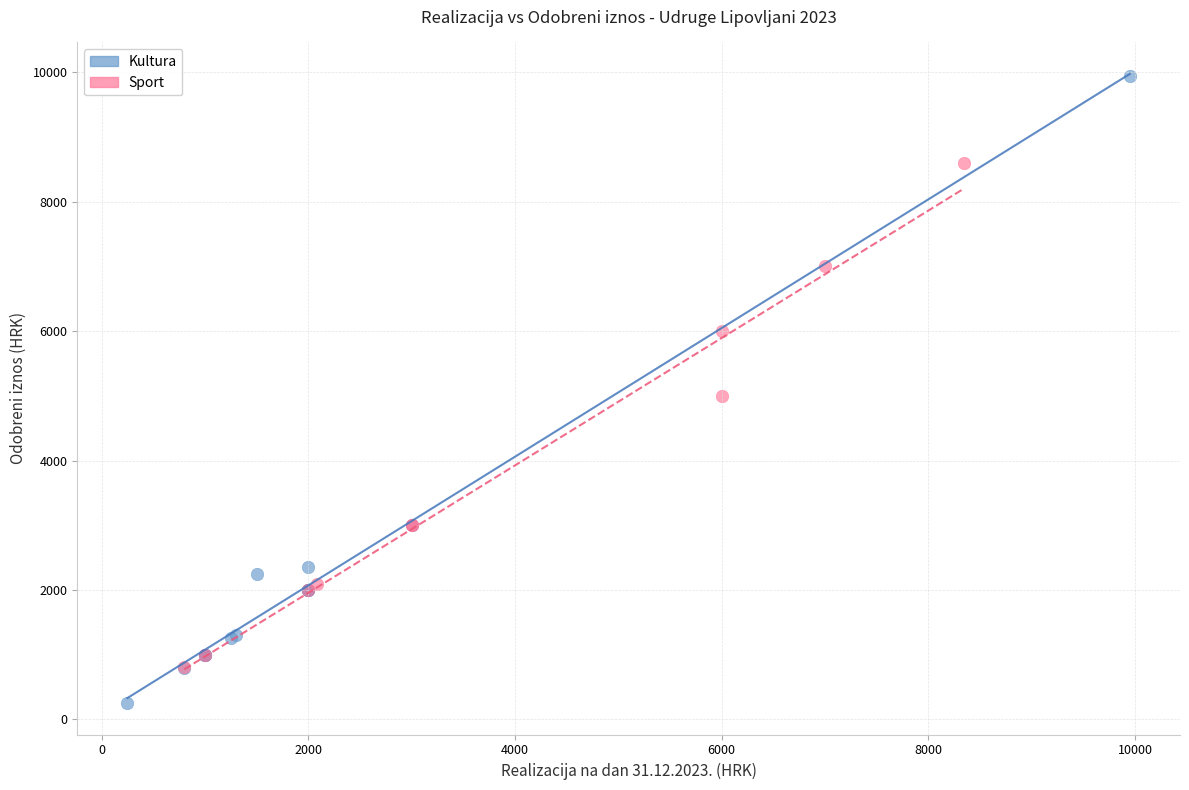

Which series has the widest spread of Y values?

Kultura